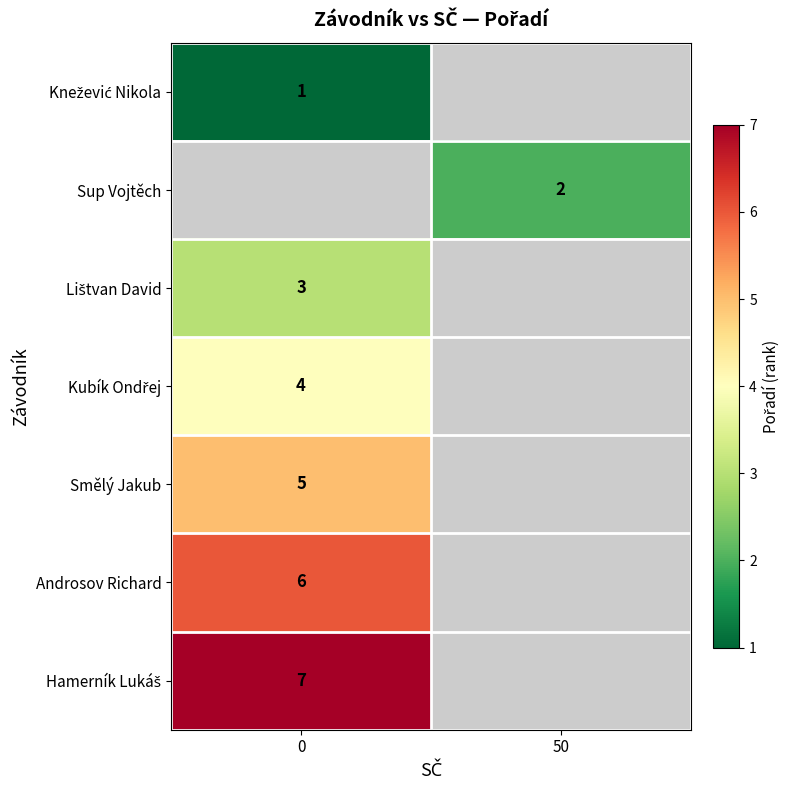

Is it true that Sup Vojtěch equals 3 at 50?

False